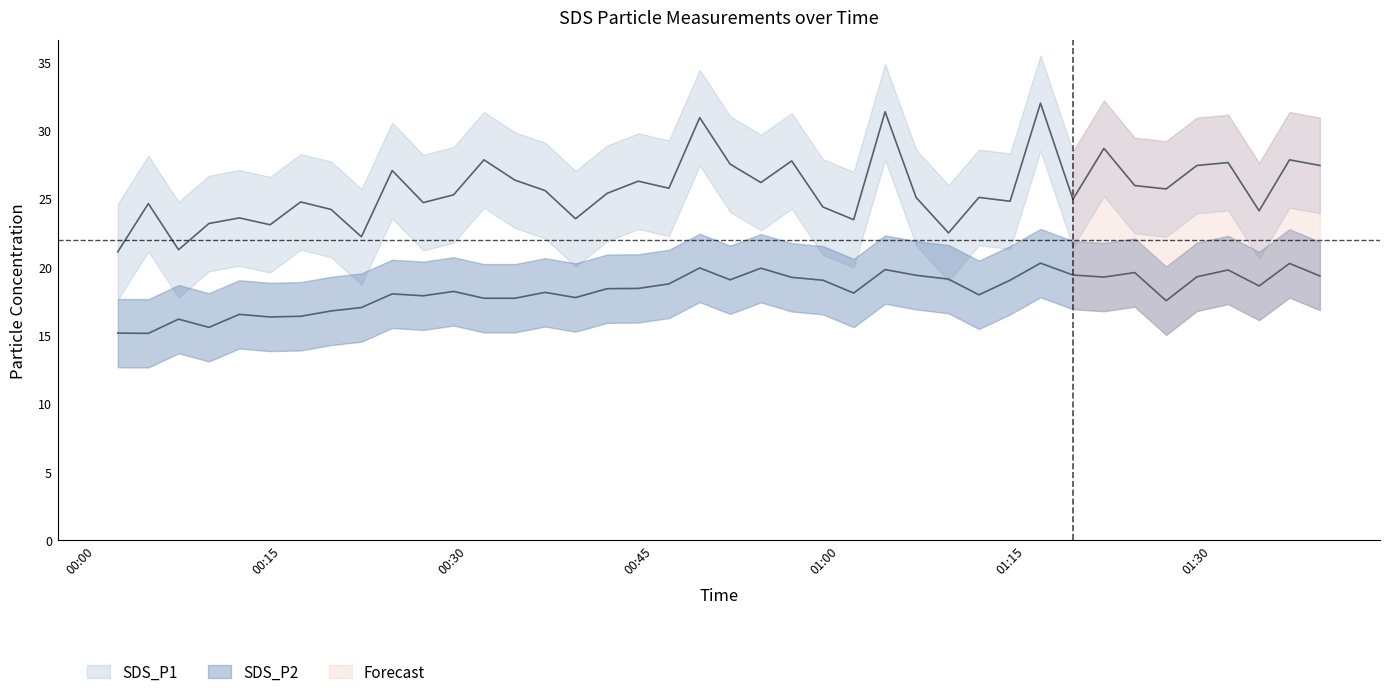

True or false: SDS_P1 and SDS_P2 intersect in this chart.

False